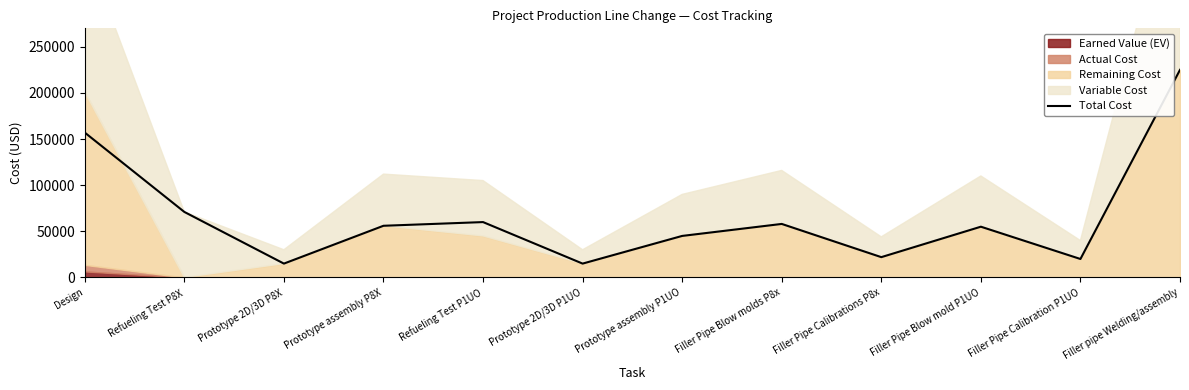

What is the greatest value displayed?

225000